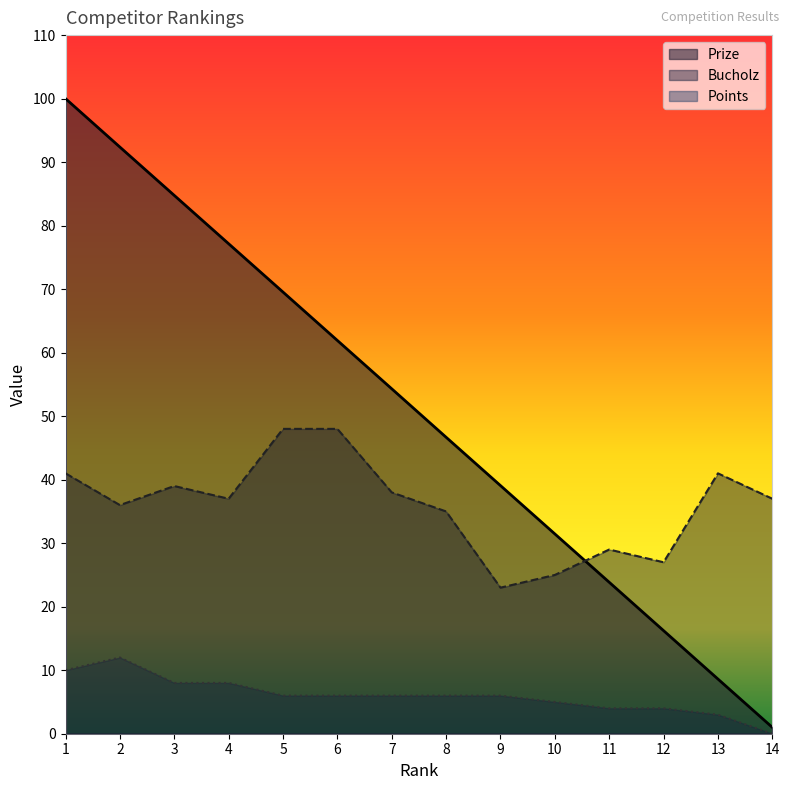

What are all the series names shown in the legend?

Prize, Bucholz, Points